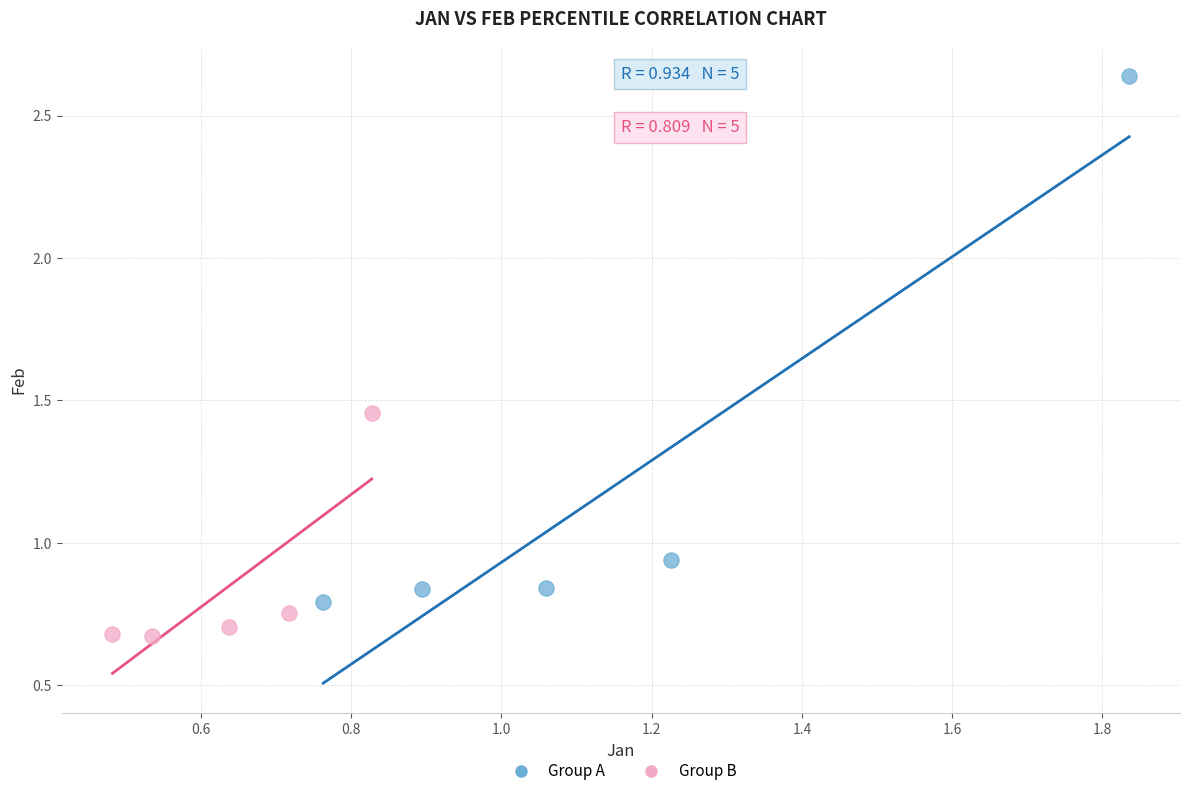

What are all the series names shown in the legend?

Group A, Group B